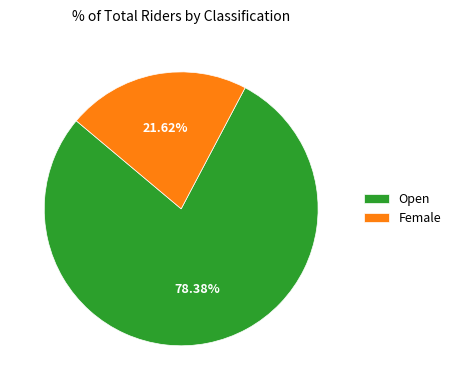

Does Open account for over 50% of the chart?

Yes